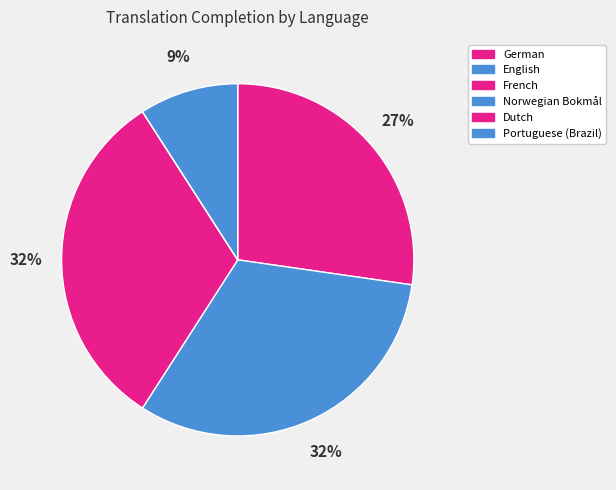

Rank the categories by value from lowest to highest.

Norwegian Bokmål, Dutch, Portuguese (Brazil), German, English, French